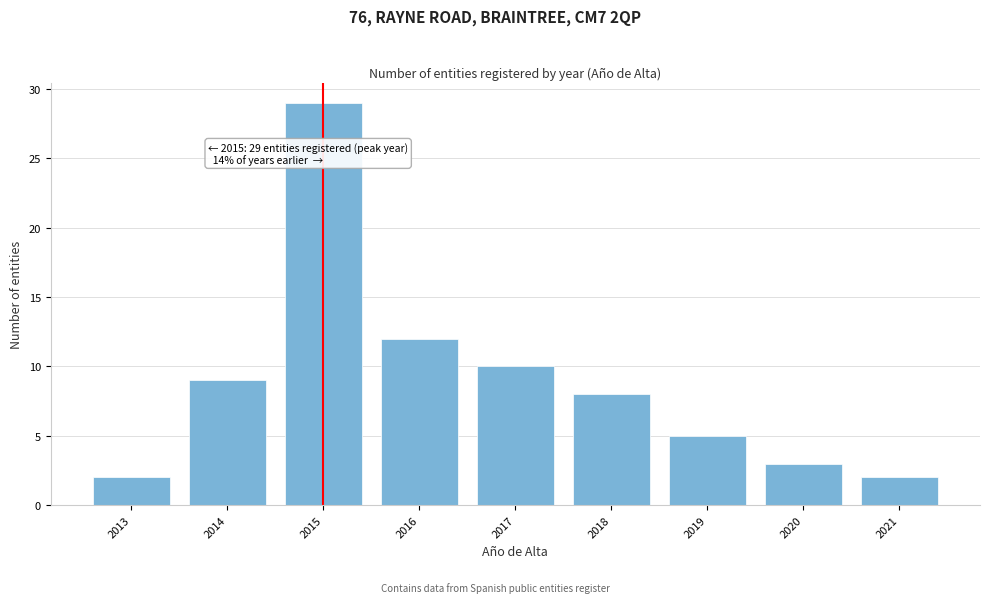

Reading left to right, extract all data points from this chart.

2013=2	2014=9	2015=29	2016=12	2017=10	2018=8	2019=5	2020=3	2021=2